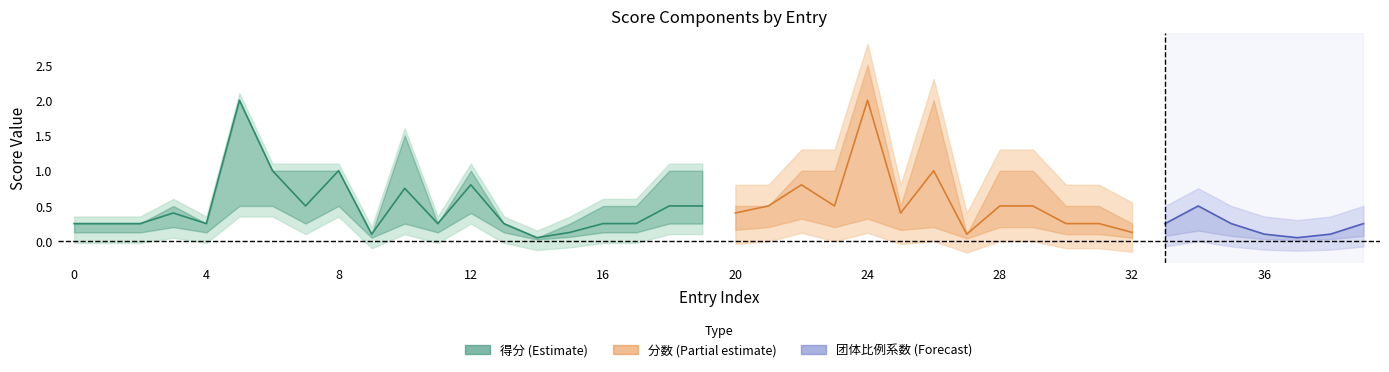

Is it true that 分数 equals 0.7 at 21?

False